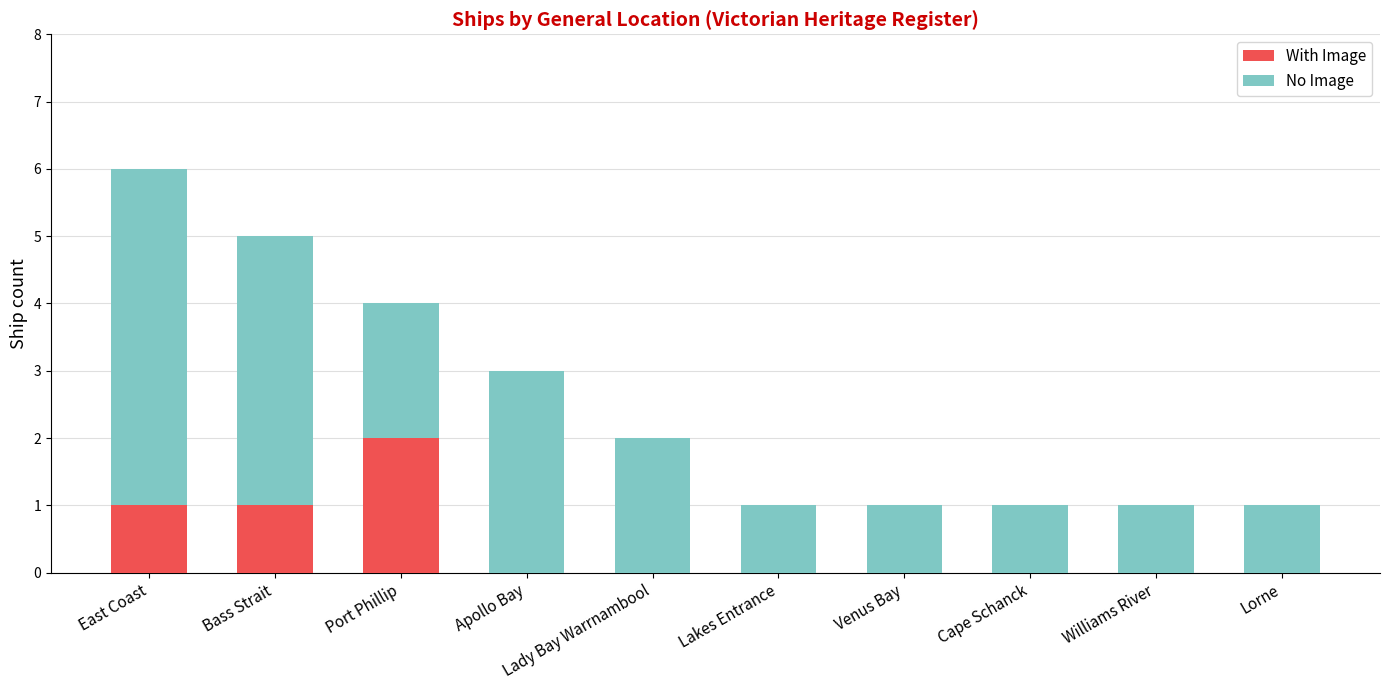

What is the total value across all series at Port Phillip?

4